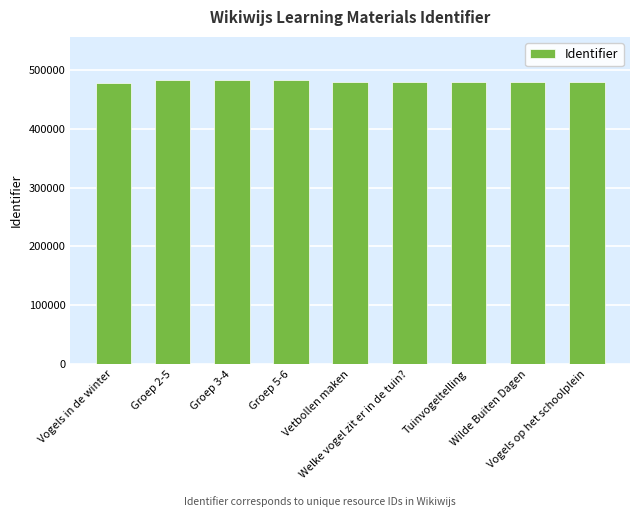

What is the value of the 8th bar from the left?

479959